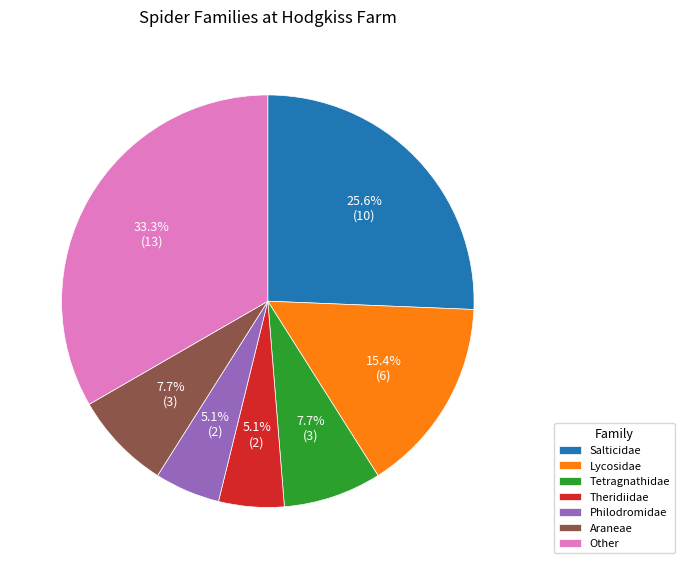

Count the number of slices in the pie.

7